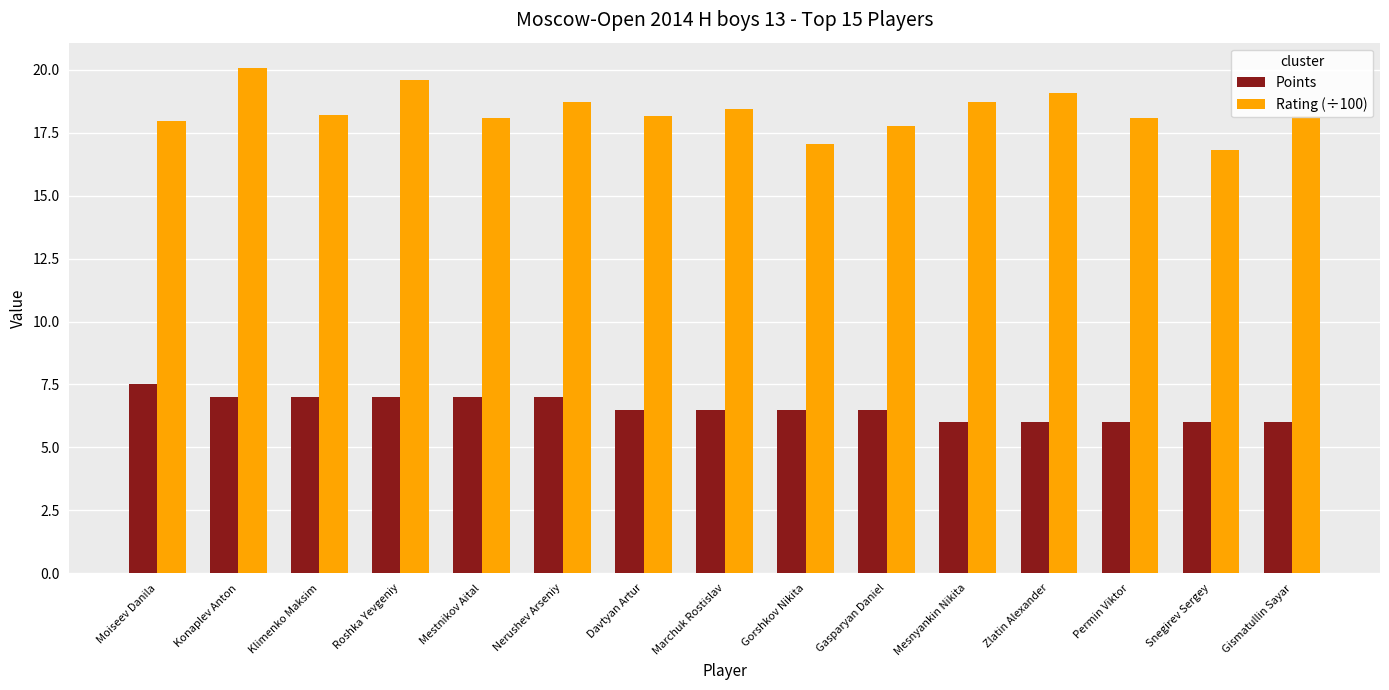

Which series has the largest total across all categories?

Rating (÷100)